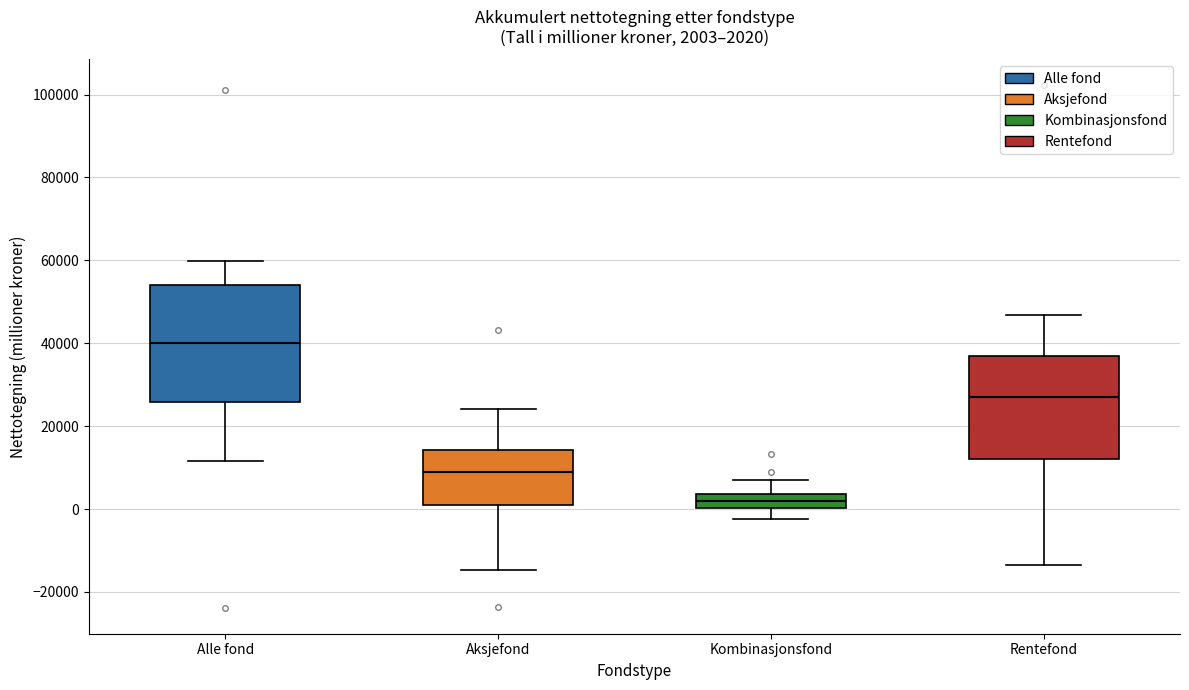

Which box is the tallest, from its lower edge to its upper edge?

Alle fond